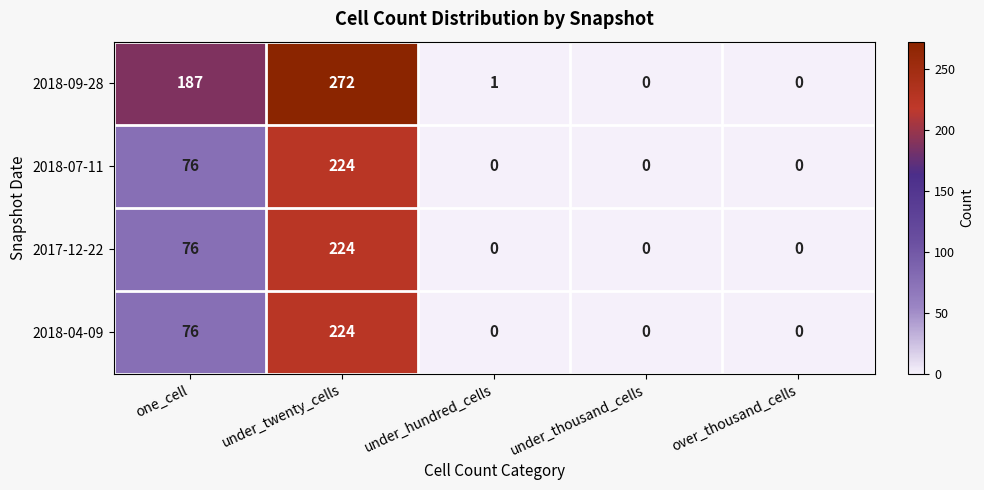

Which label corresponds to the largest value in the chart?

under_twenty_cells